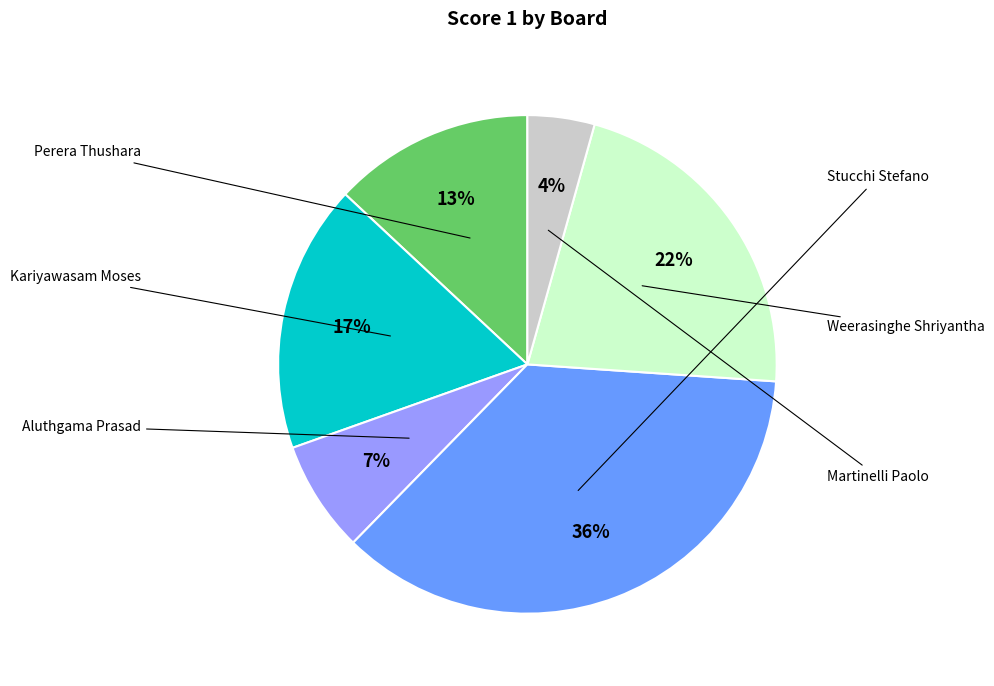

Does any single category account for the majority?

No